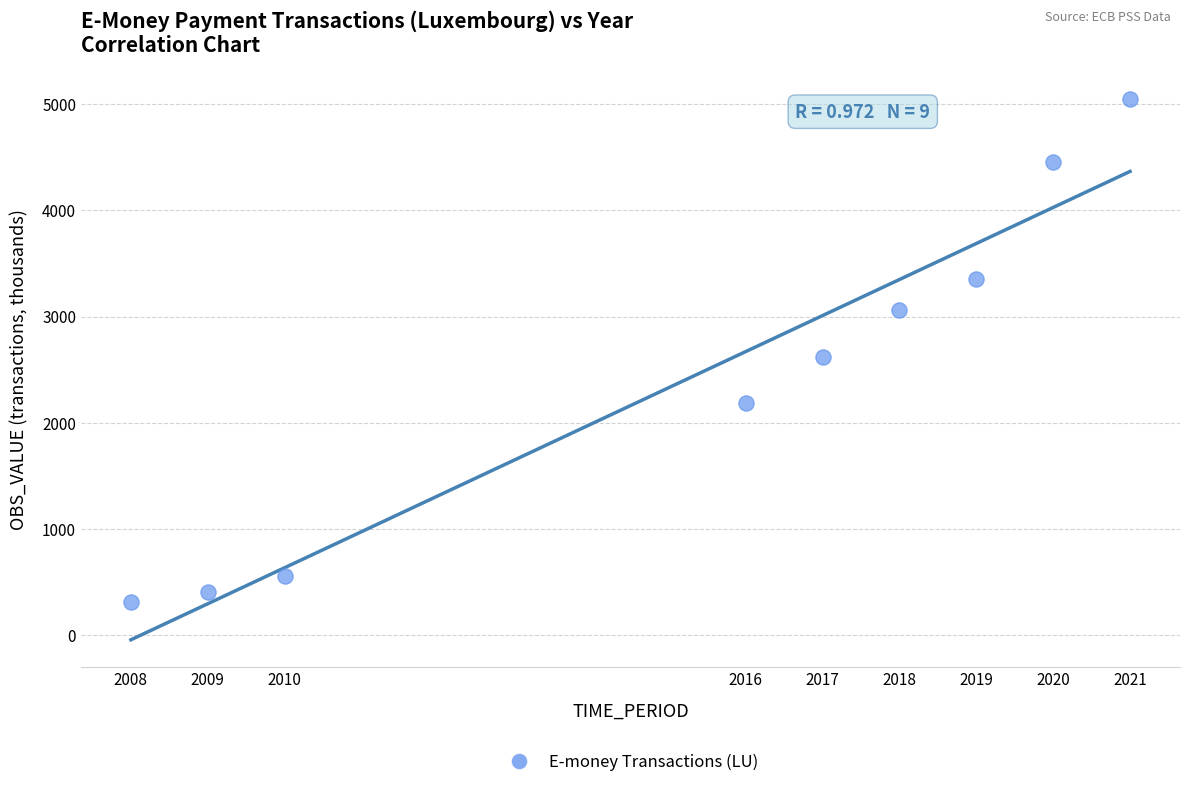

What is the average Y value?

2443.6